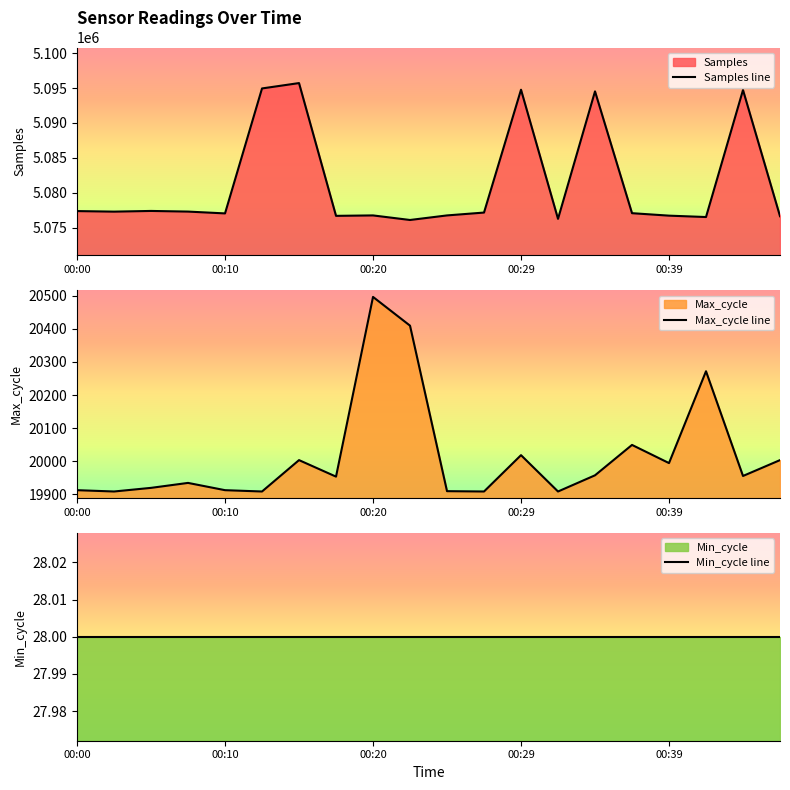

True or false: Max_cycle has more than 2 interior local peaks.

True